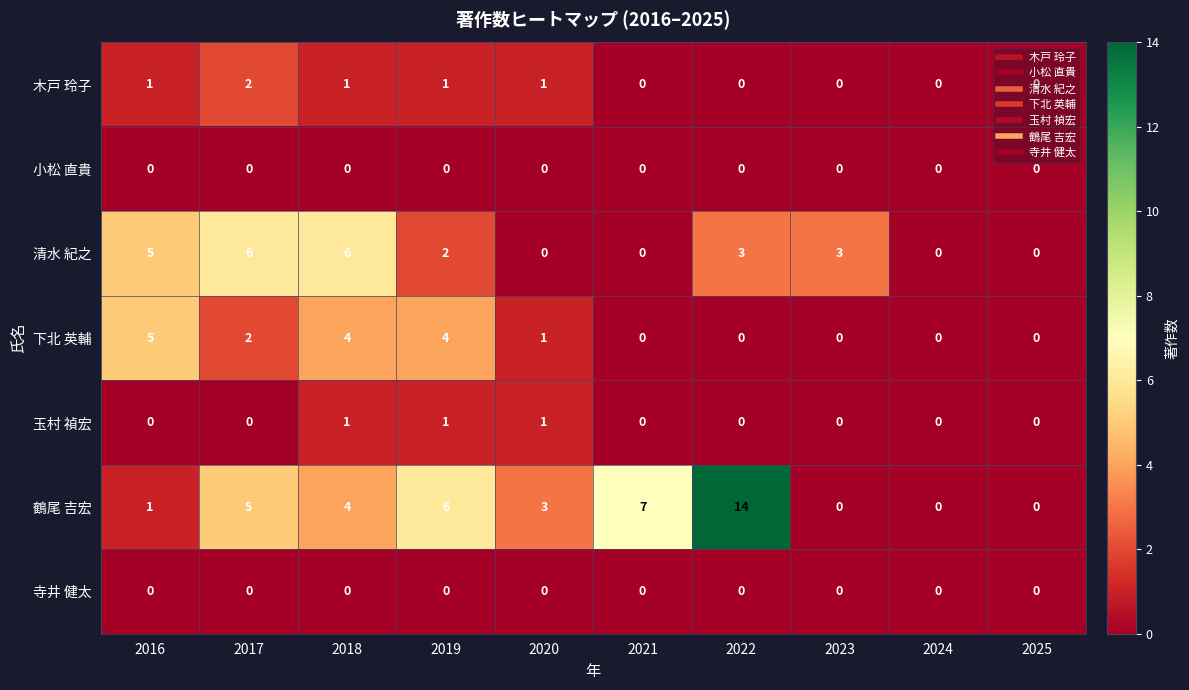

What is the average value of the 鶴尾 吉宏 series?

4